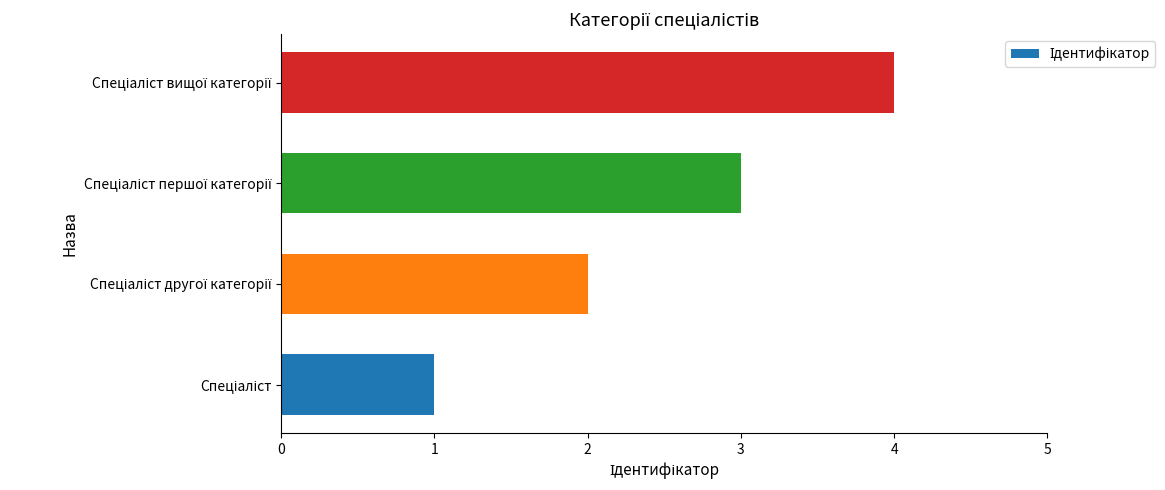

What is the greatest value displayed?

4